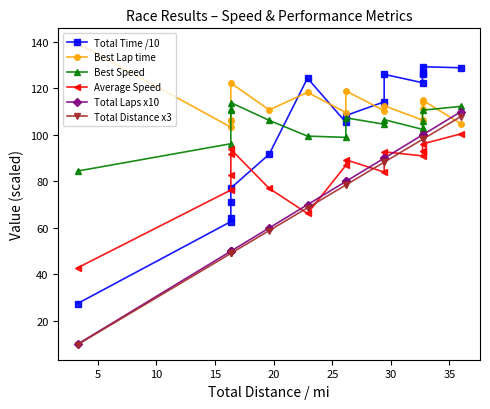

What is the value of the Best Lap time point at the 7th from the left?

118.3